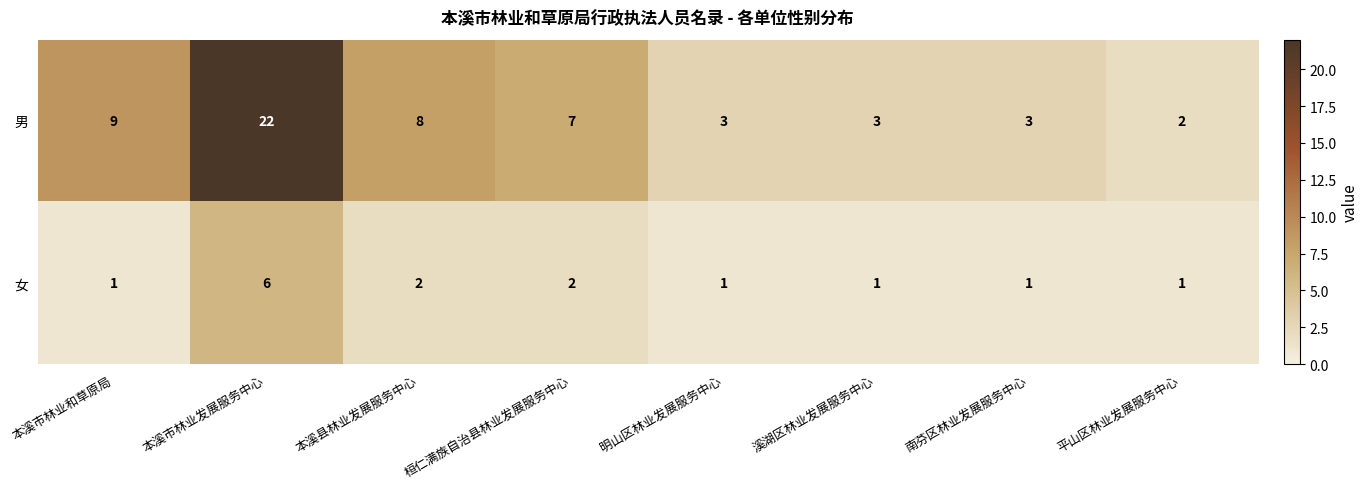

Rank the series by their maximum value, from lowest to highest.

女, 男